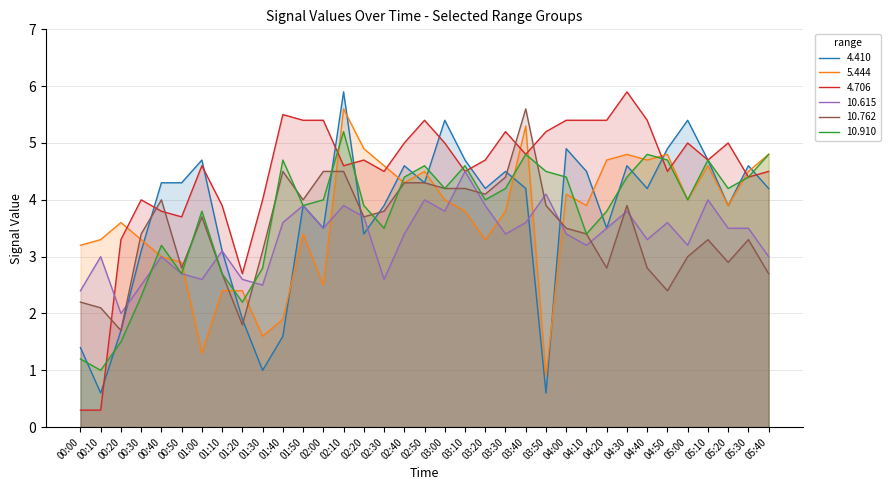

How many lines are shown in the chart?

6